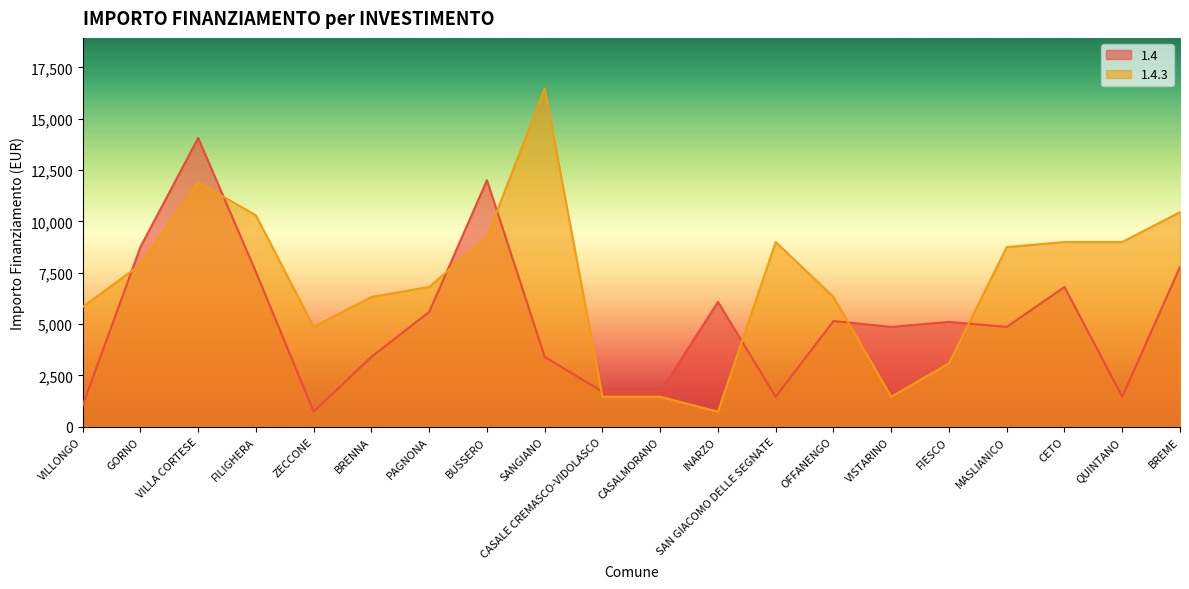

Where is the first local maximum for 1.4.3?

VILLA CORTESE